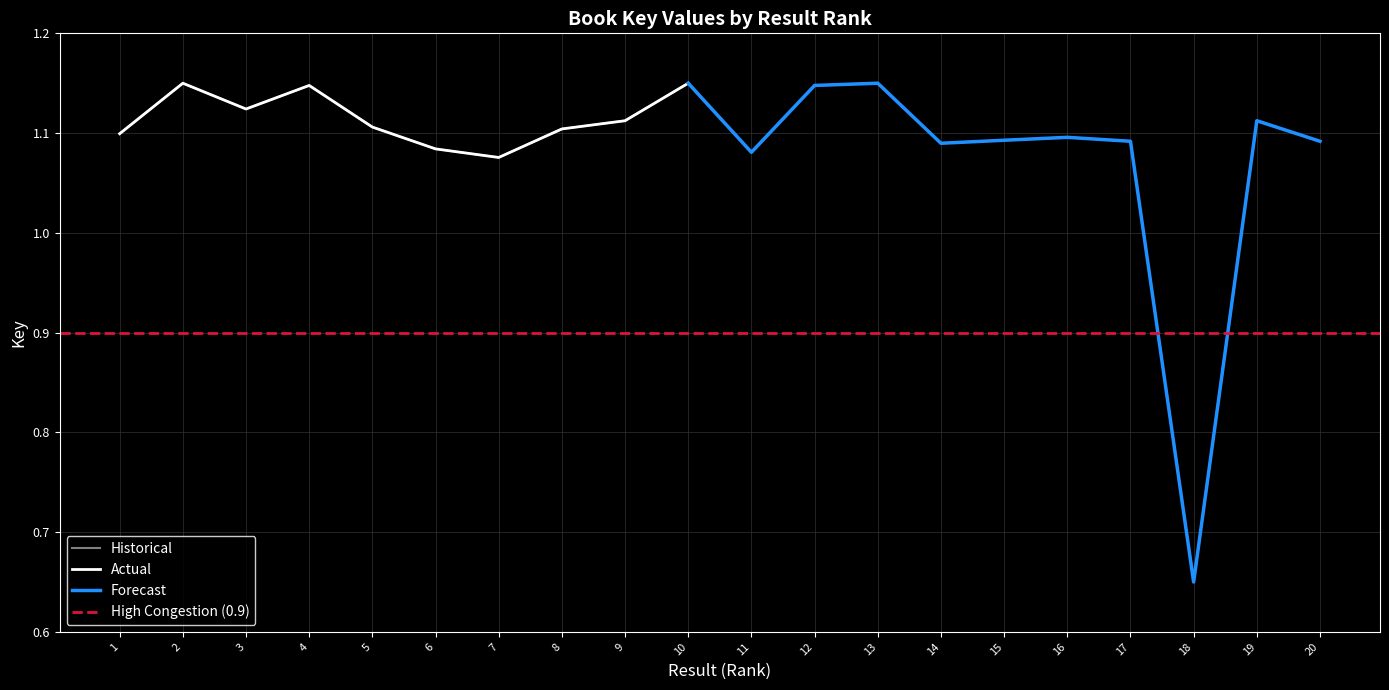

What is the minimum value shown in the chart?

0.7